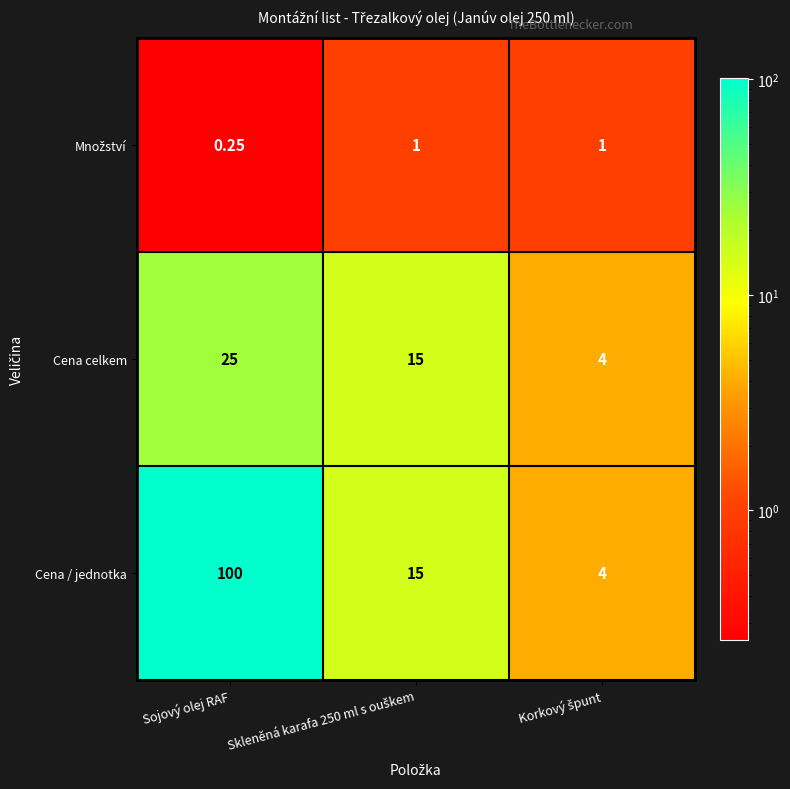

At which category is the sum across all series the highest?

Sojový olej RAF